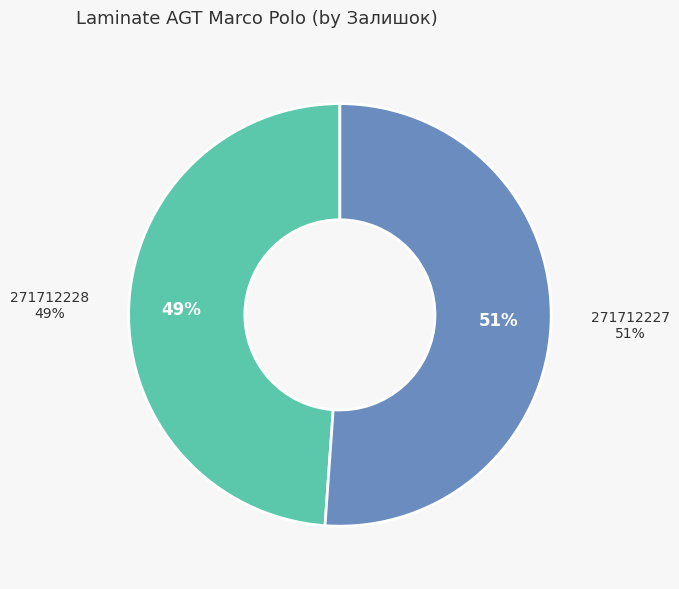

Combined, do 271712227 and 271712228 account for over 50%?

Yes